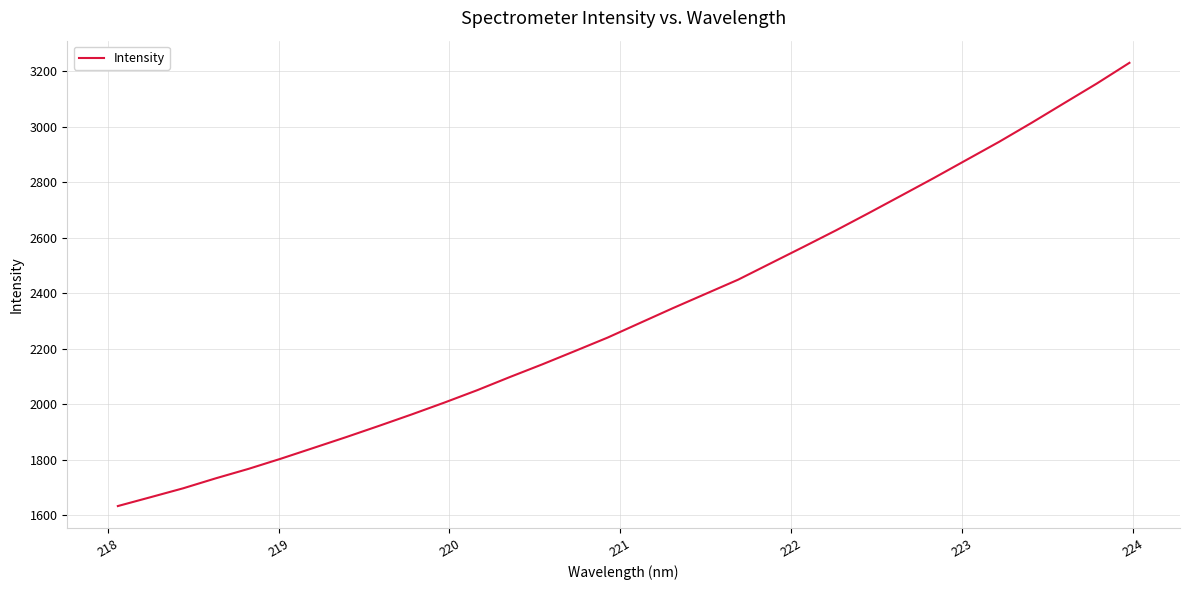

What is the minimum value shown in the chart?

1632.4